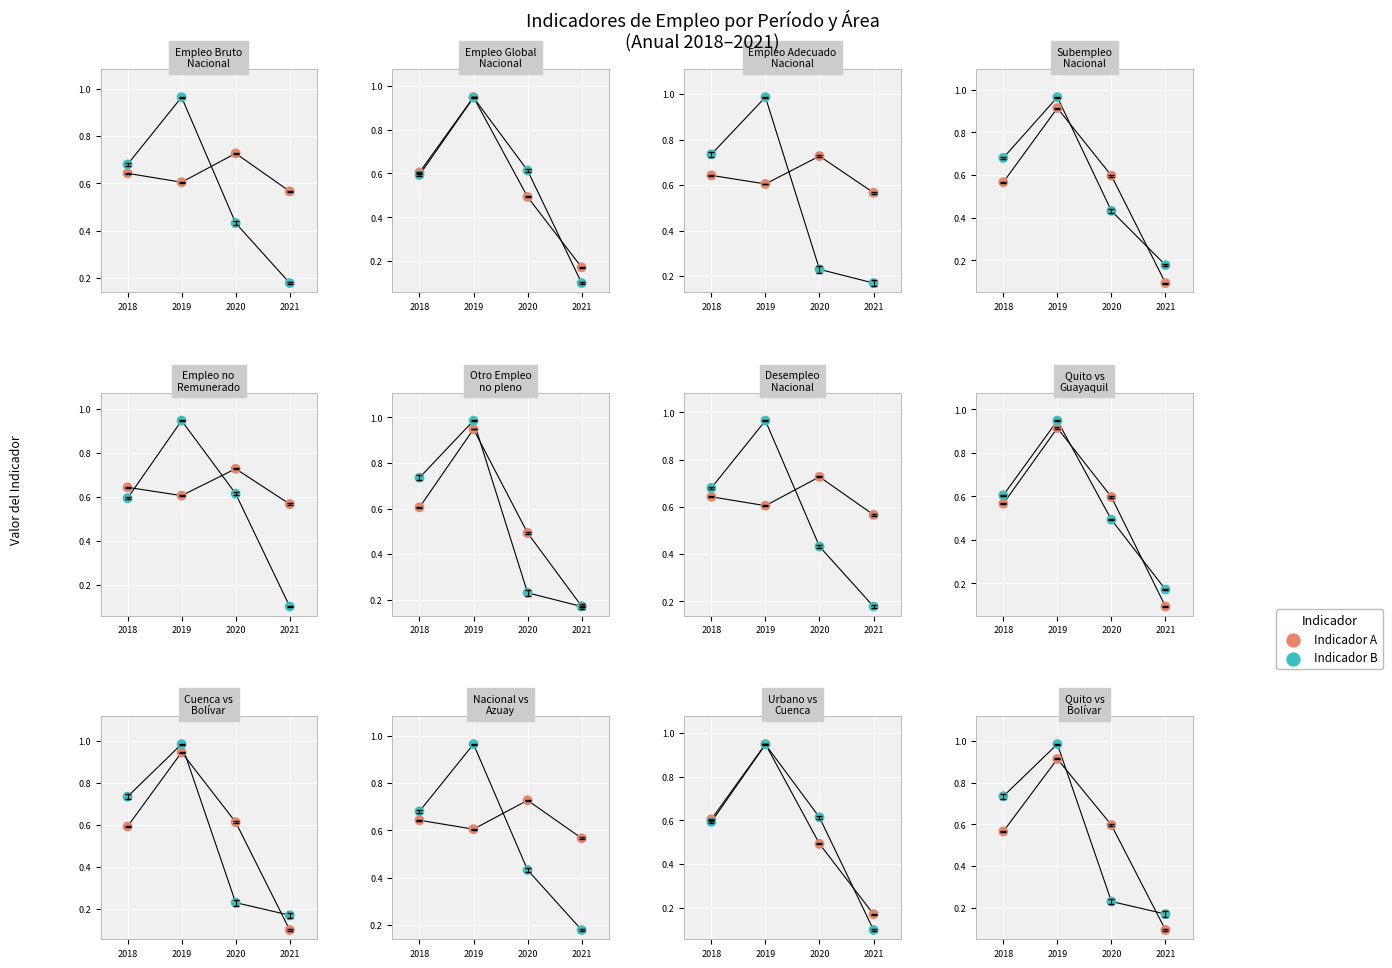

Is the value of Indicador A at 2019 greater than the value of Indicador B at 2019?

No